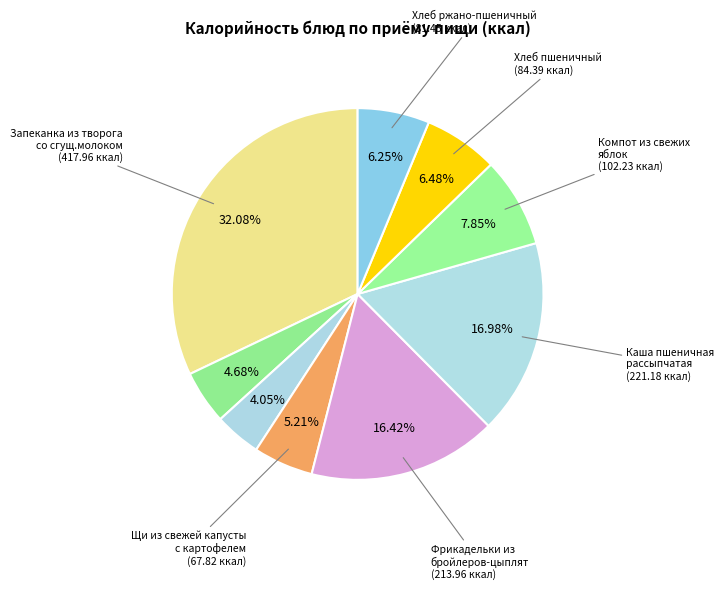

Count the number of slices in the pie.

9